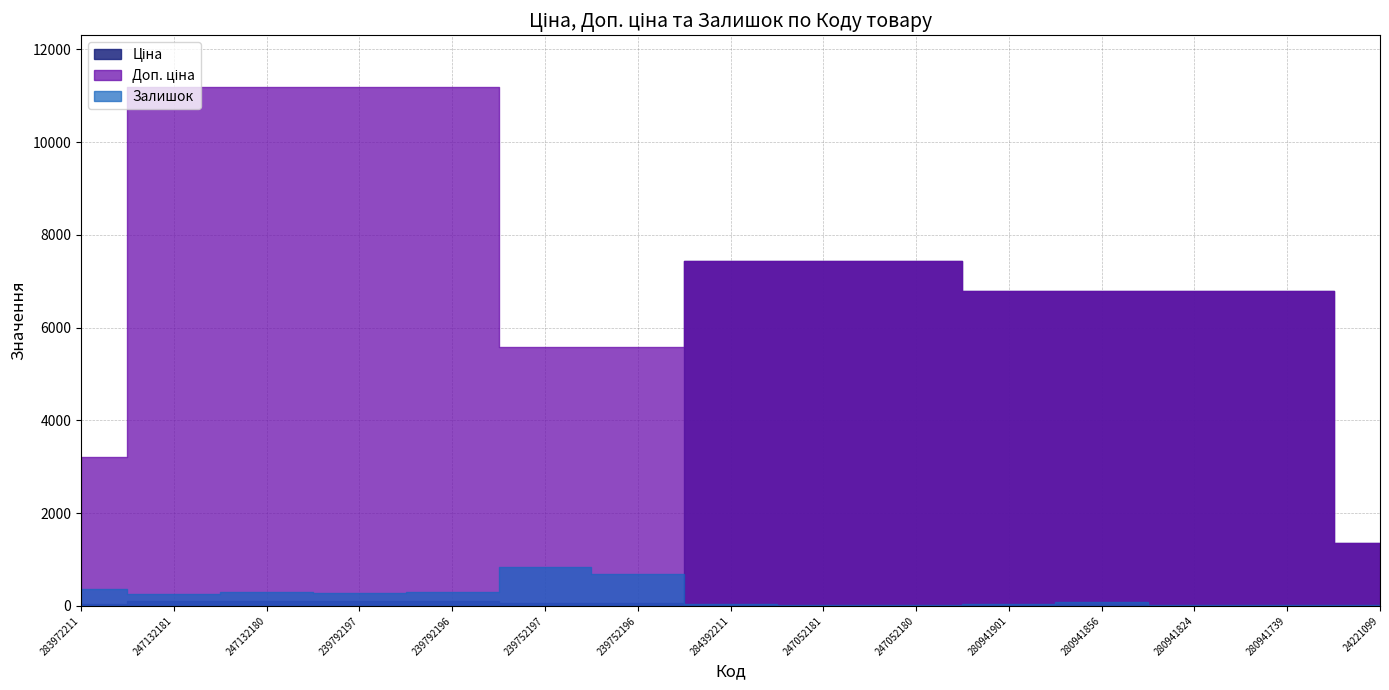

What value does the Ціна series have at 239752197?

55.9